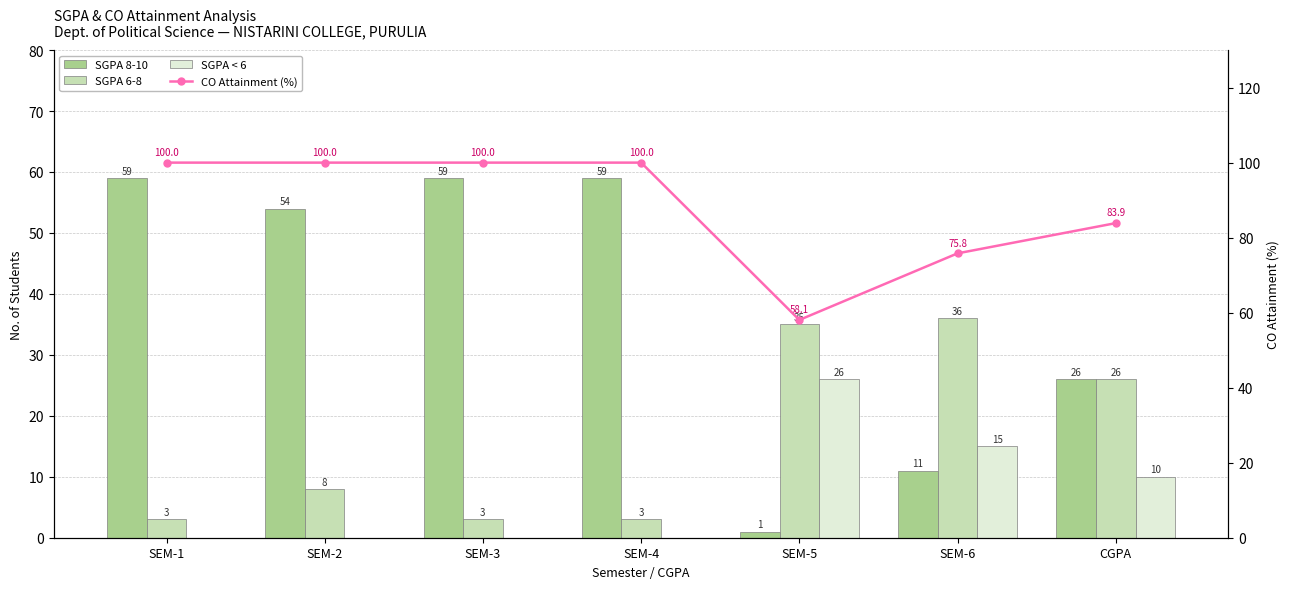

What is the difference between the highest and lowest values at CGPA?

73.9